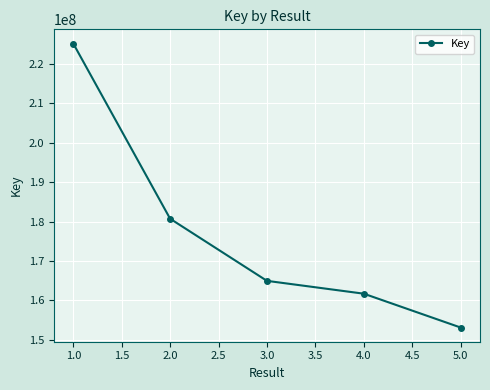

True or false: there are more than 1 points higher than both neighbors.

False